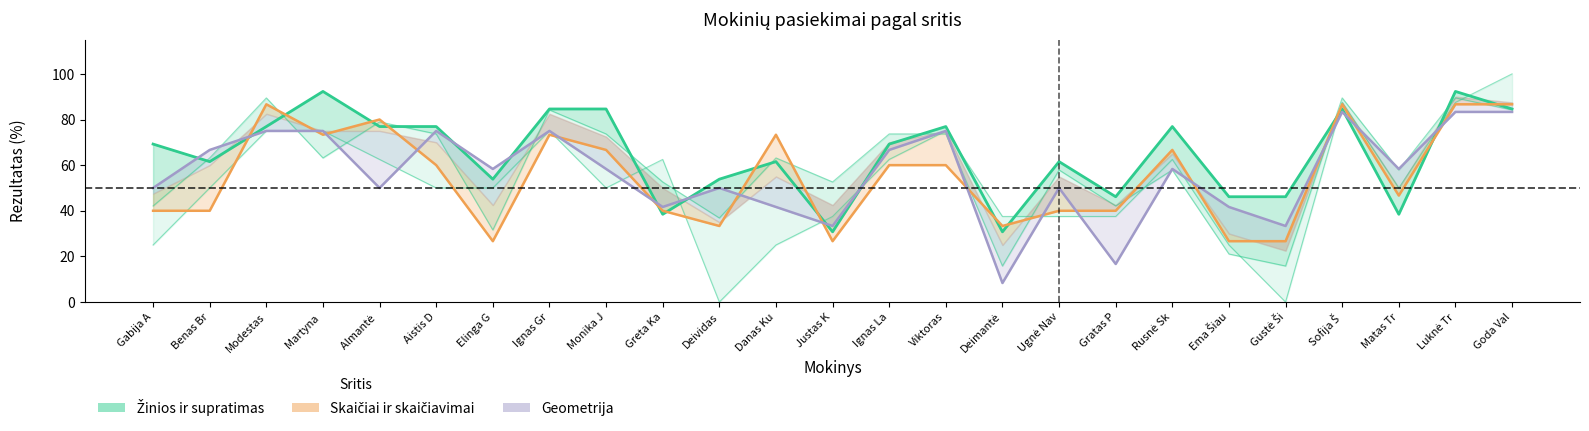

At which label does Žinios ir supratimas first exceed 69?

Gabija A